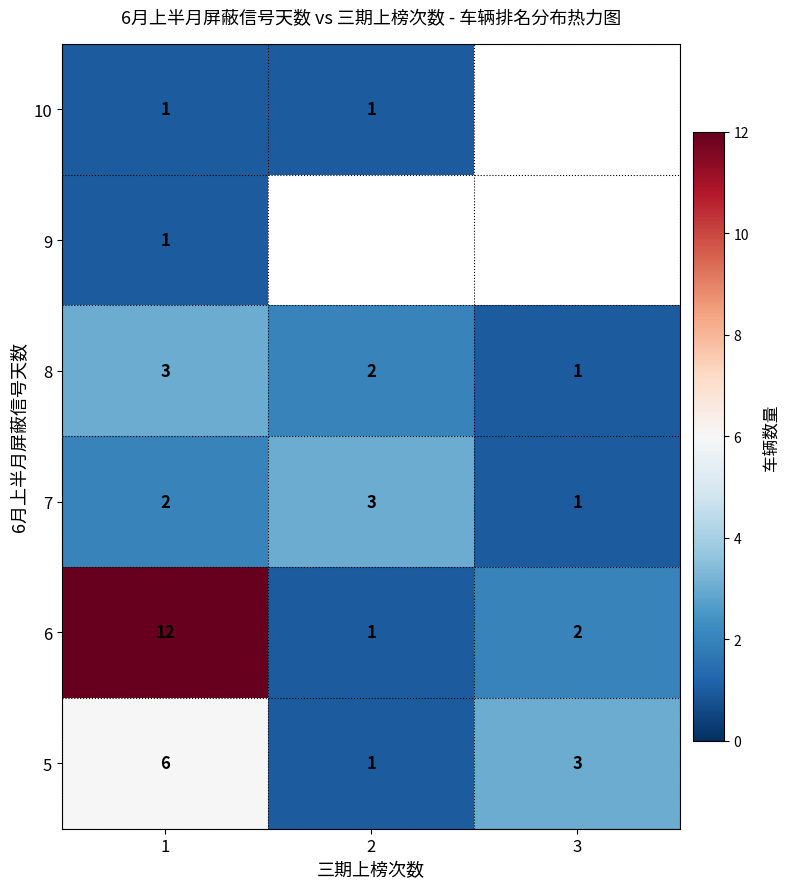

What is the sum of the 6 values at 2 and 1?

13